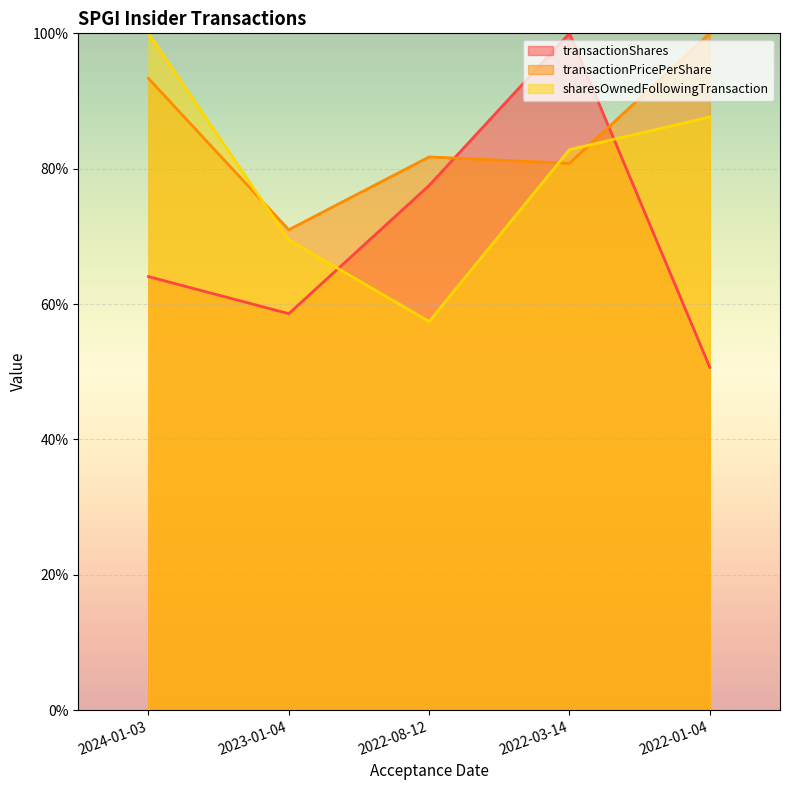

What is the difference between the second highest and second lowest values in the sharesOwnedFollowingTransaction series?

18.2